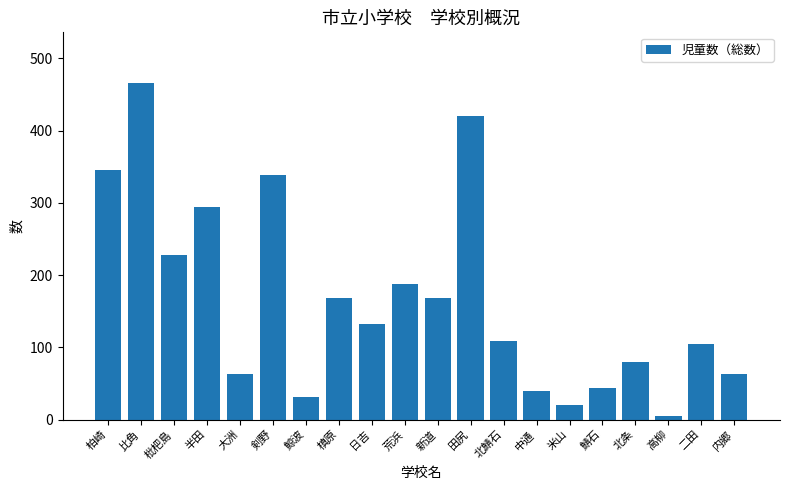

What is the sum of all values?

3304